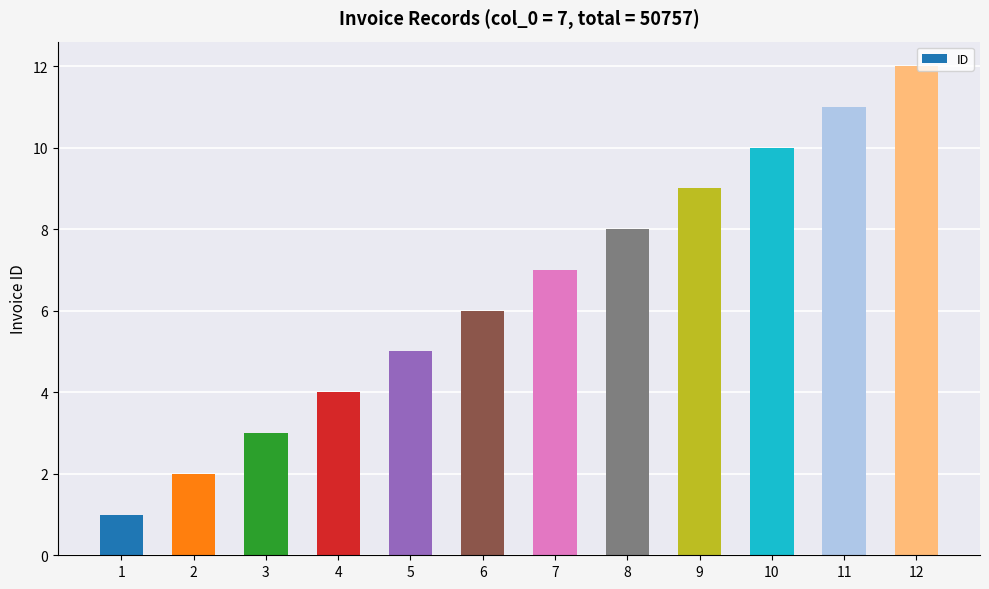

Where is the data nearest to the value 6?

6